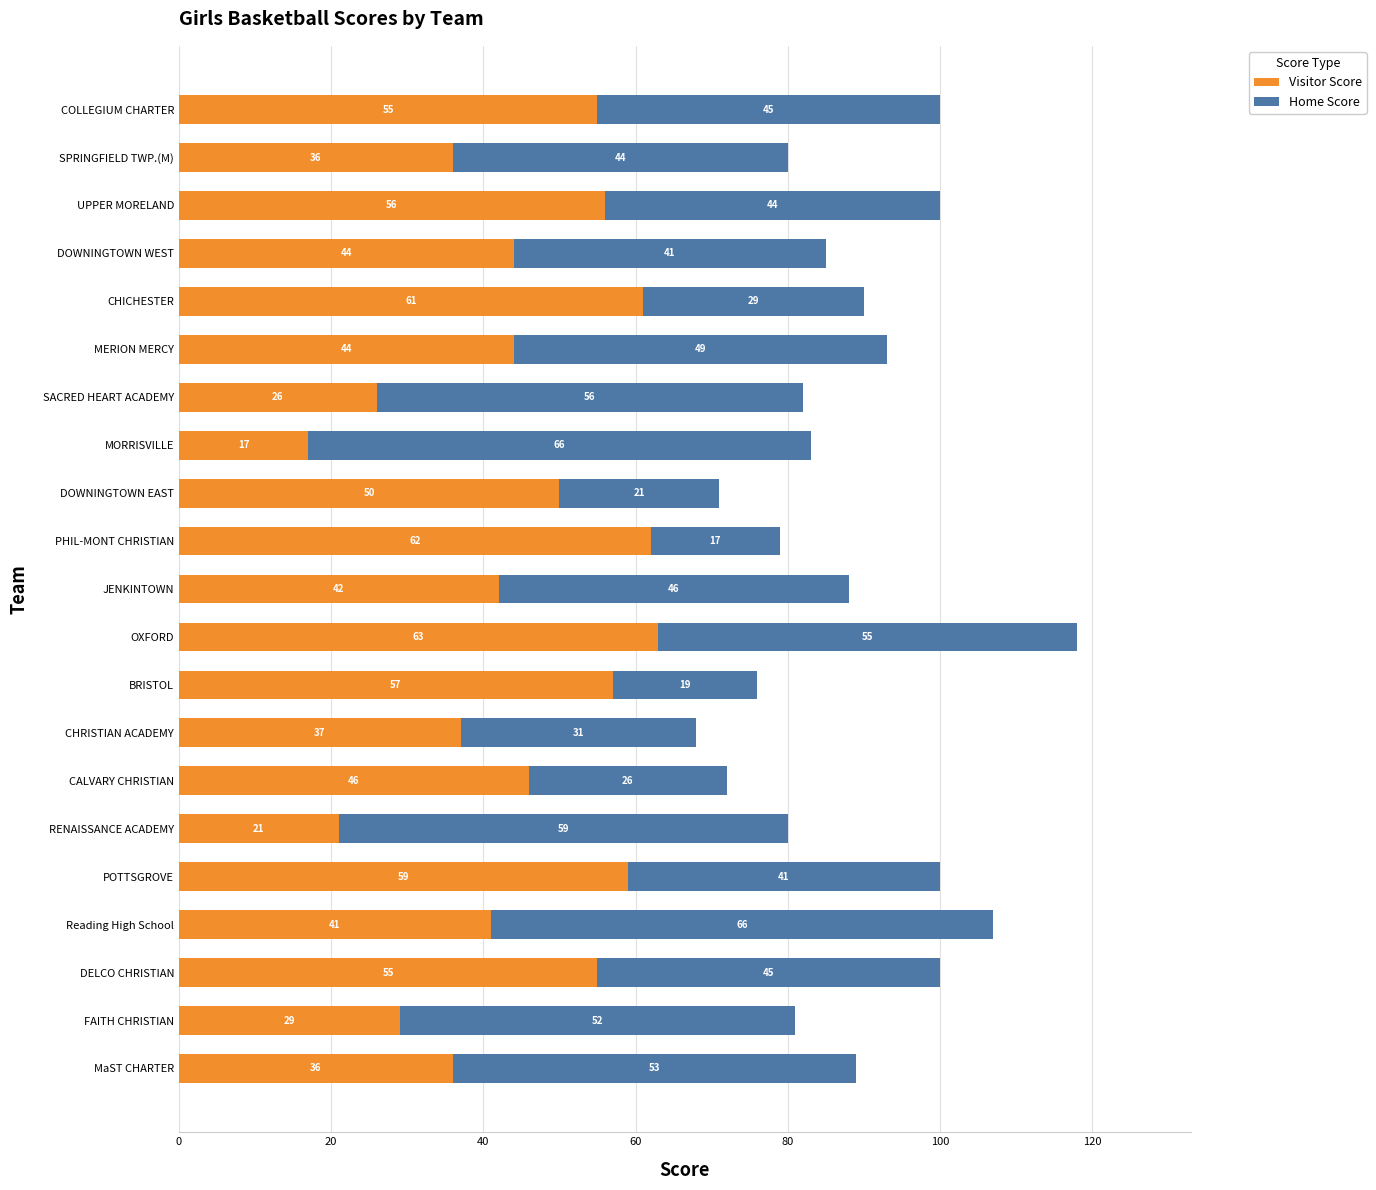

What value does the Visitor Score series have at DOWNINGTOWN WEST, to the nearest 5?

45